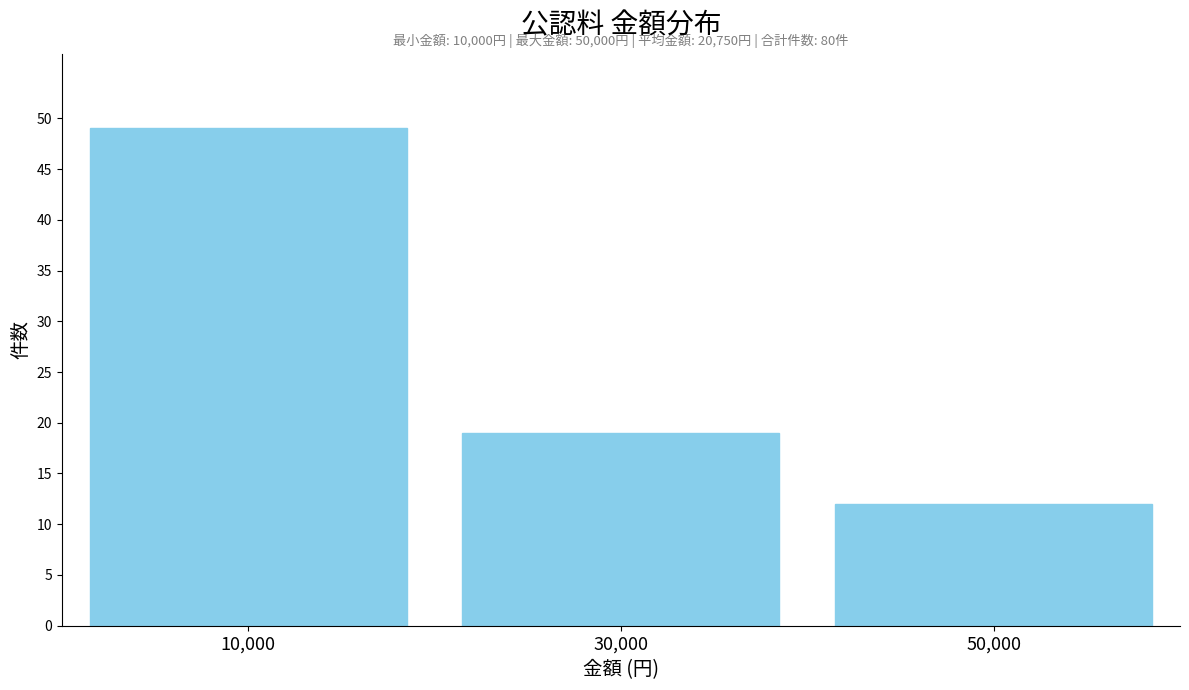

Reading left to right, list all the values displayed in this chart.

10,000=49	30,000=19	50,000=12